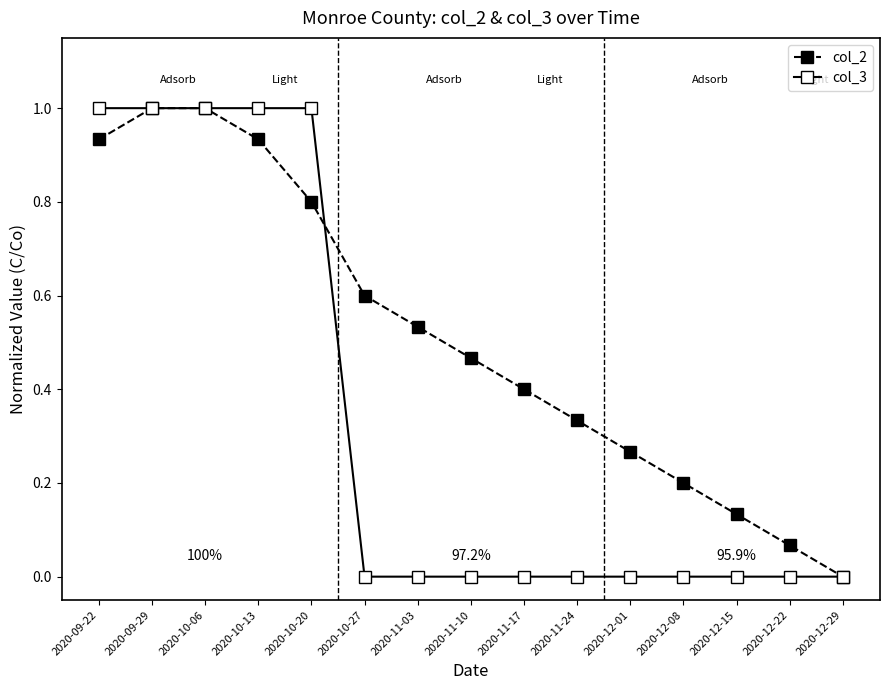

How many lines are shown in the chart?

2